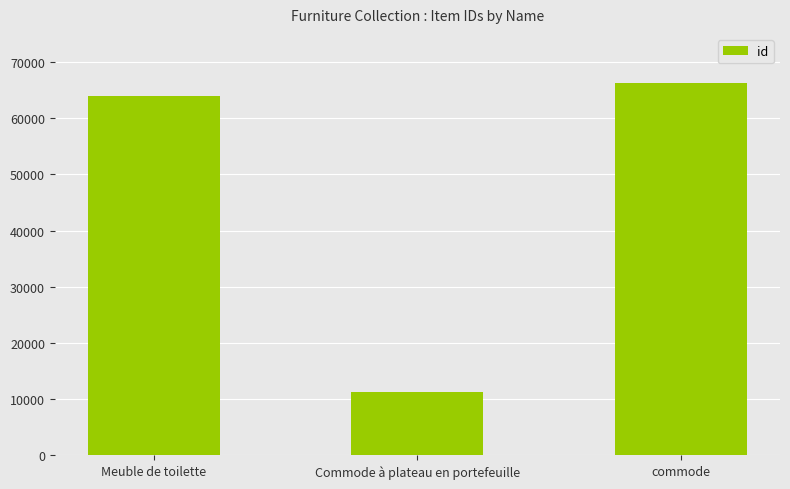

List the labels in order of value, smallest first.

Commode à plateau en portefeuille, Meuble de toilette, commode